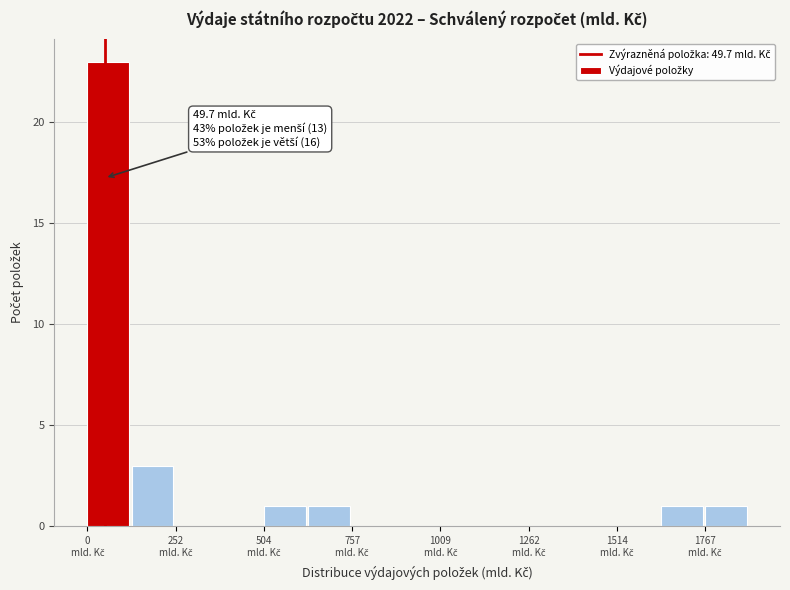

Around what value on the x-axis is the tallest bar? Give the approximate position of its centre, as read against the axis.

50